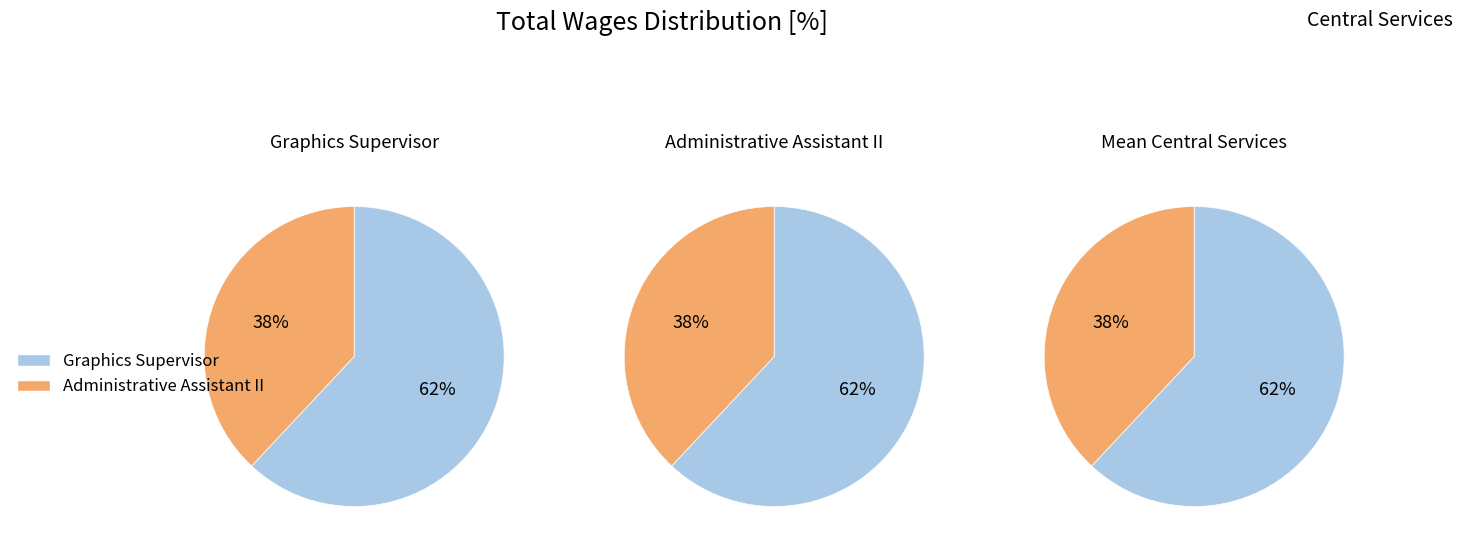

True or false: Graphics Supervisor accounts for 62% of the total.

True